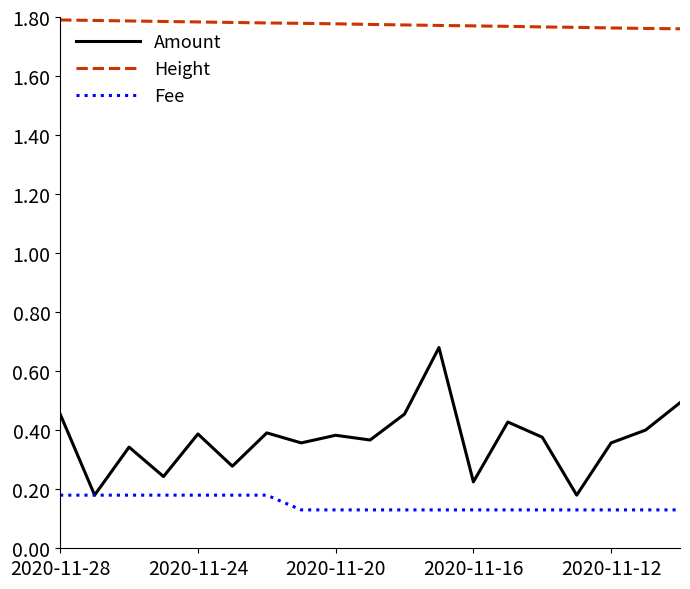

True or false: Amount and Height cross at least once.

False